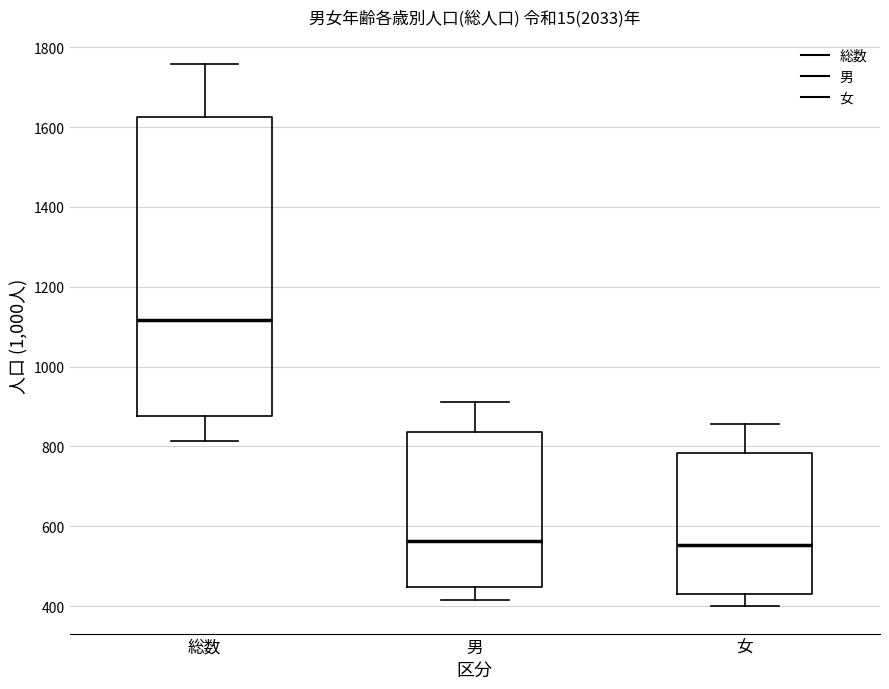

Where is the lower edge of the box for 女 on the y-axis? The values are not printed on the chart, so give them approximately, as read against the axis.

420